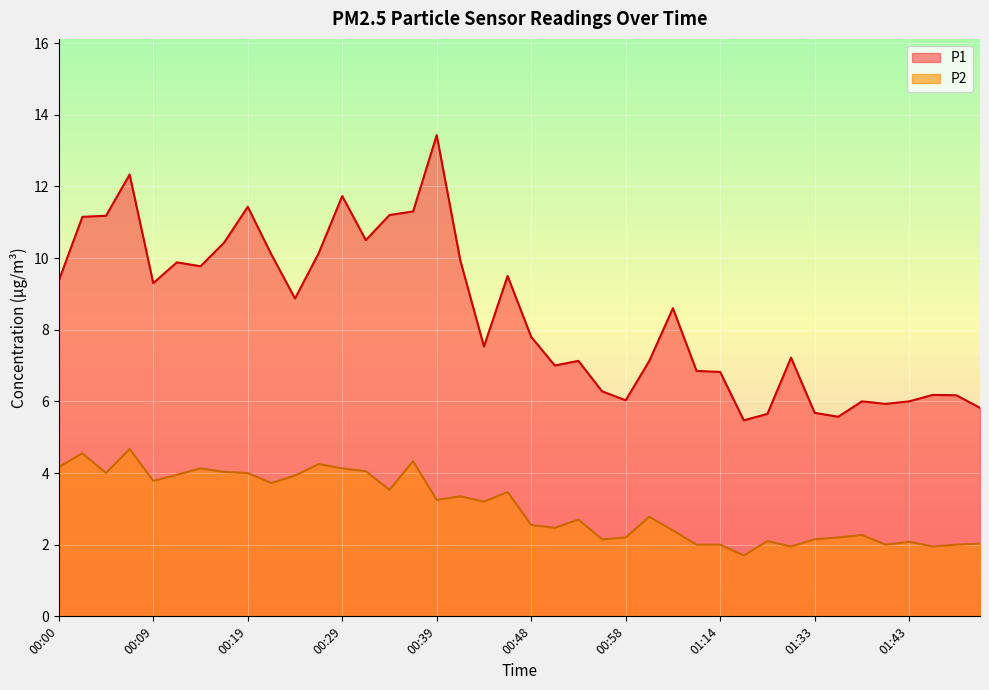

Rank the categories by P1 value from lowest to highest.

01:16, 01:35, 01:19, 01:33, 01:50, 01:40, 01:38, 01:43, 00:58, 01:47, 01:45, 00:56, 01:14, 01:09, 00:51, 00:53, 01:01, 01:30, 00:43, 00:48, 01:03, 00:24, 00:09, 00:00, 00:46, 00:14, 00:12, 00:41, 00:22, 00:26, 00:17, 00:31, 00:02, 00:04, 00:34, 00:36, 00:19, 00:29, 00:07, 00:39